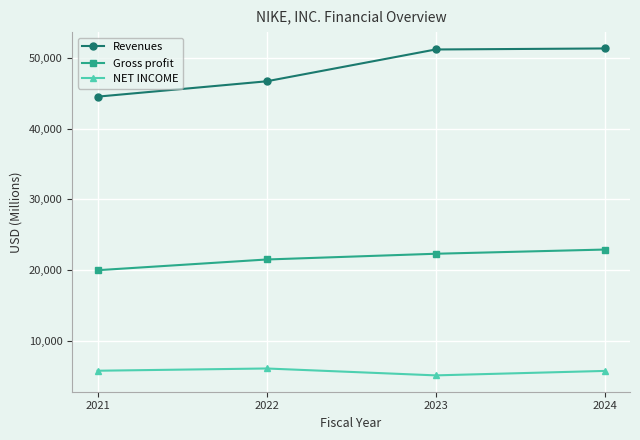

What is the sum of the NET INCOME values at 2022 and 2024?

11746